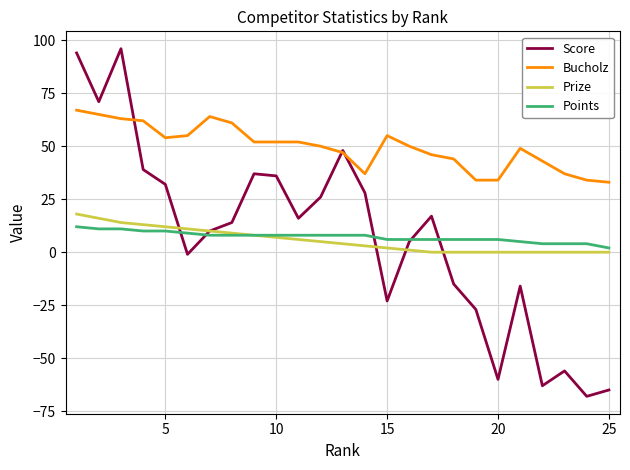

Which series has the largest total across all categories?

Bucholz